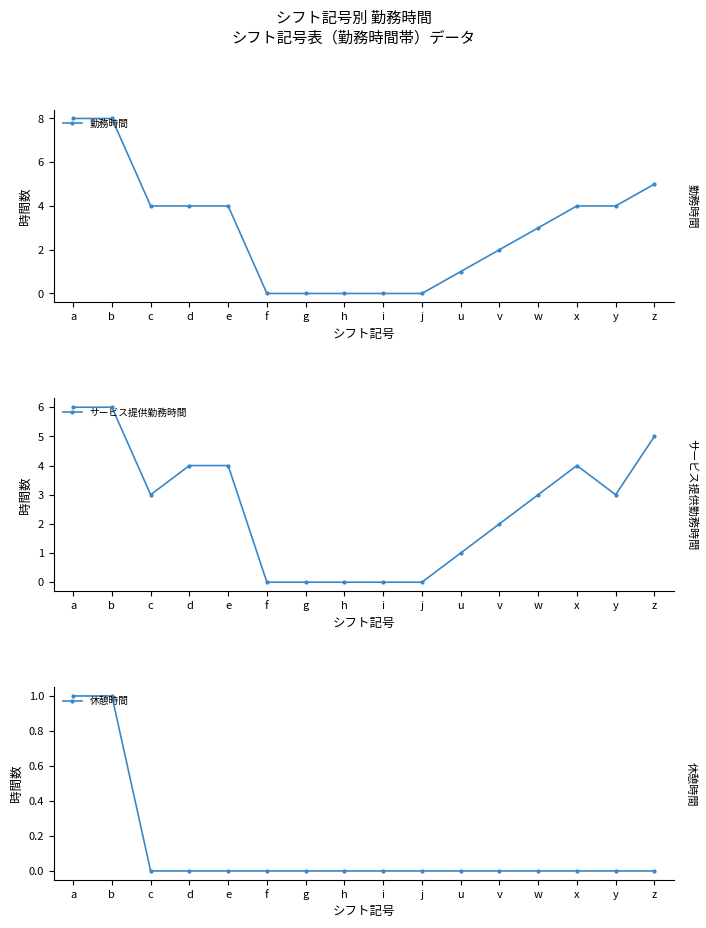

What value does the サービス提供勤務時間 series have at v?

2.0